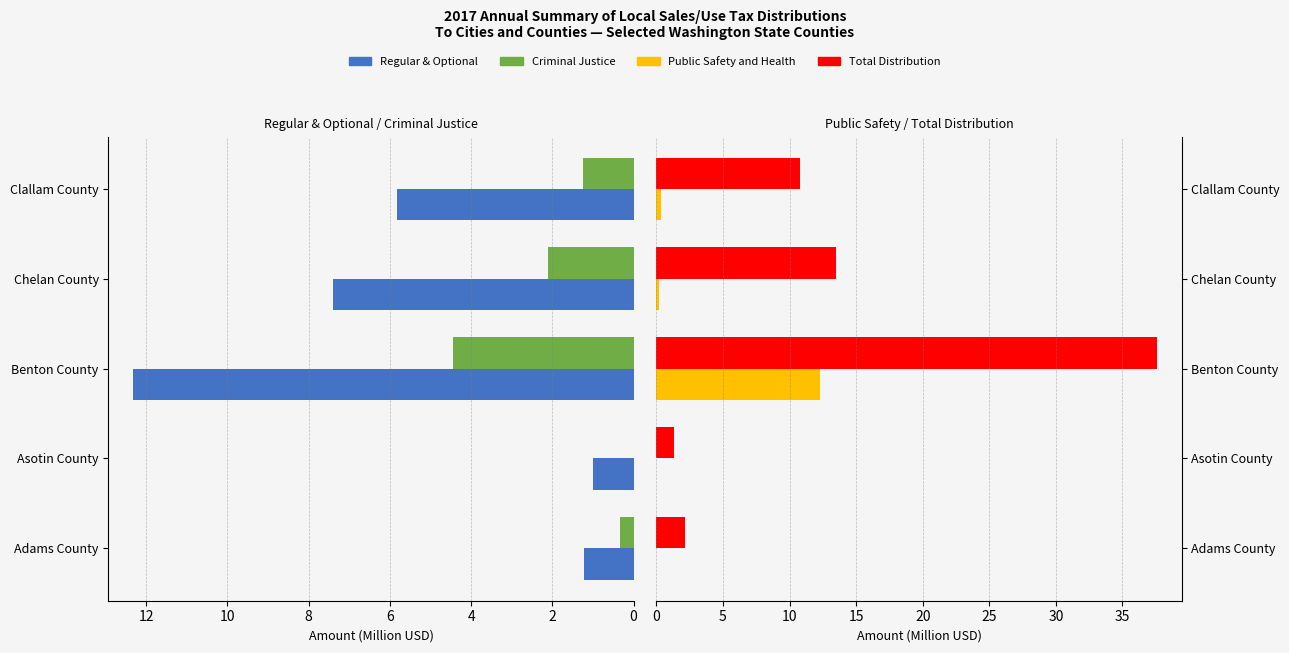

How many categories are shown in the chart?

5